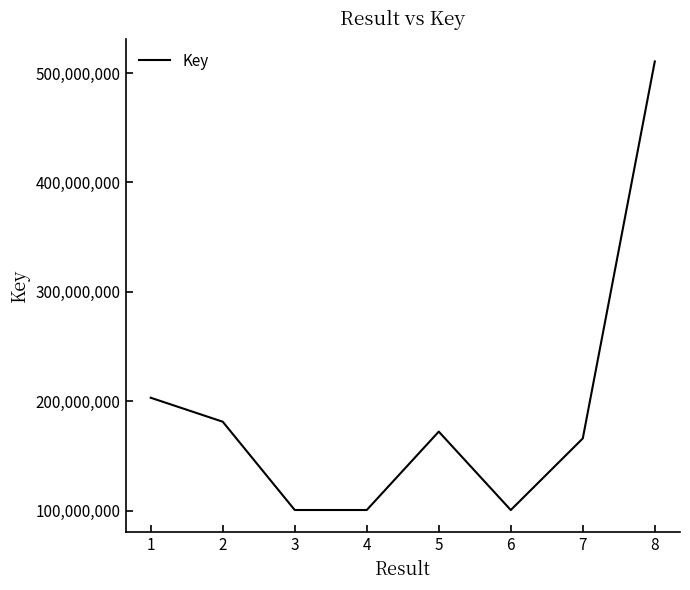

Between 7 and 6, which is larger?

7